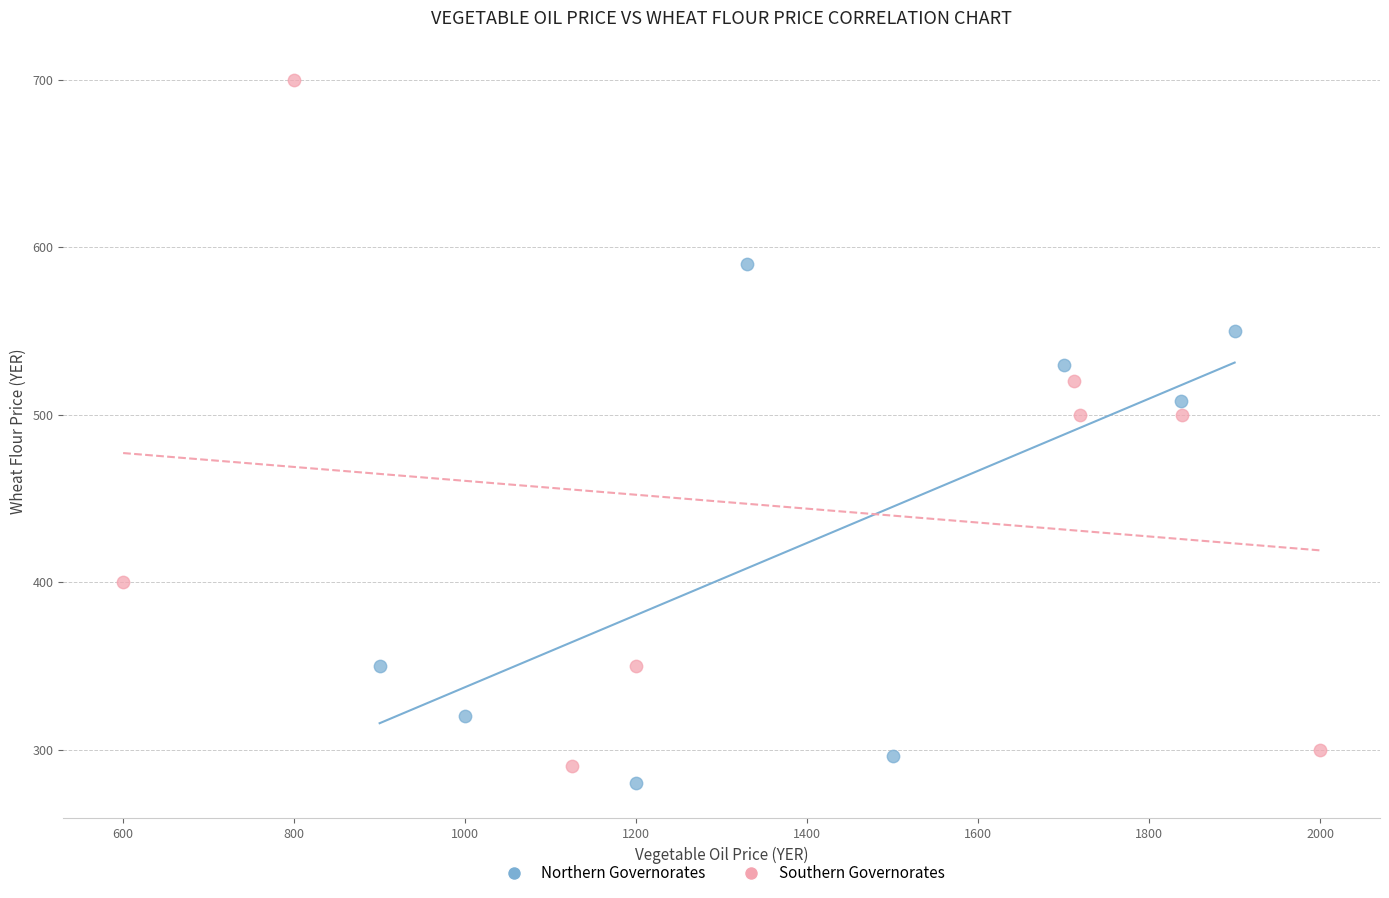

Which series contains the highest Y value?

Southern Governorates